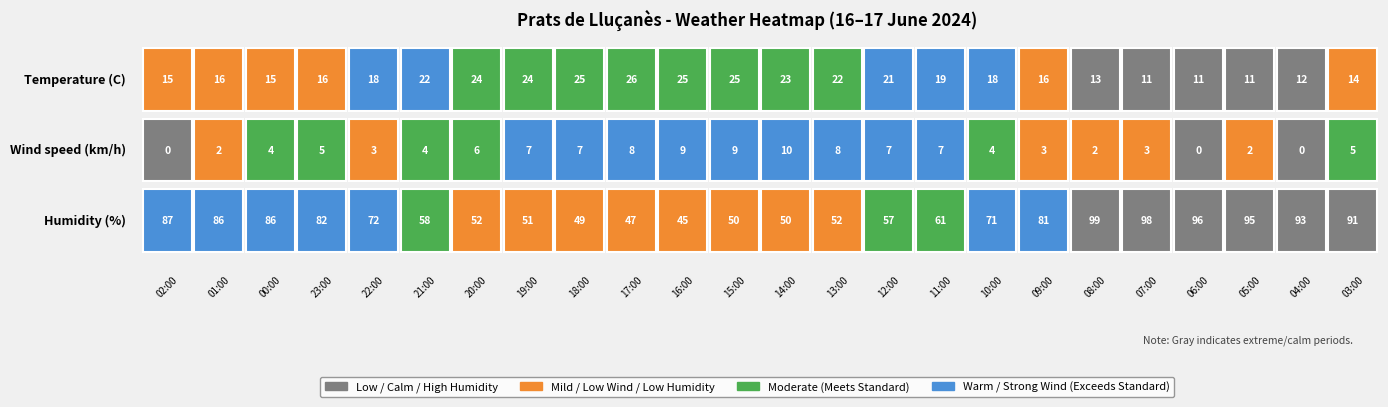

Which series has the largest total across all categories?

Humidity (%)